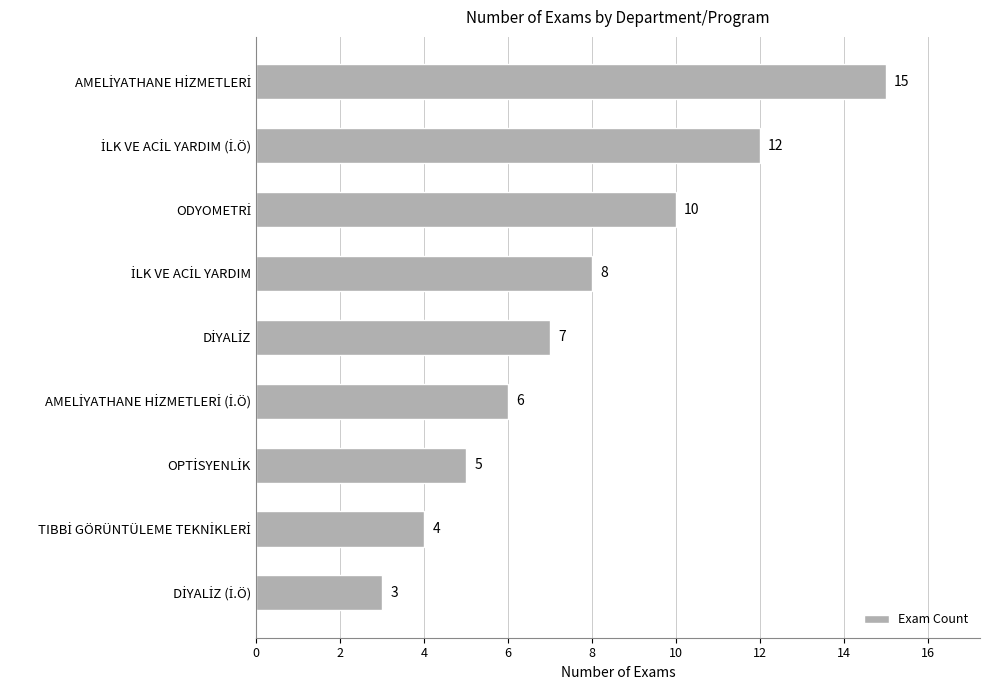

What is the maximum value shown in the chart?

15